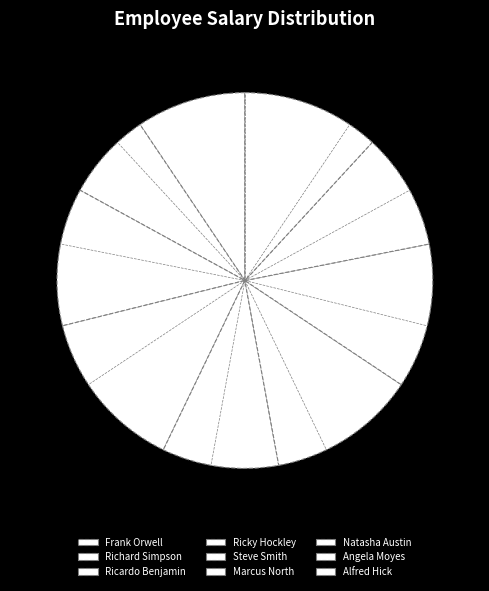

What is the smallest slice in the pie chart?

Richard Simpson